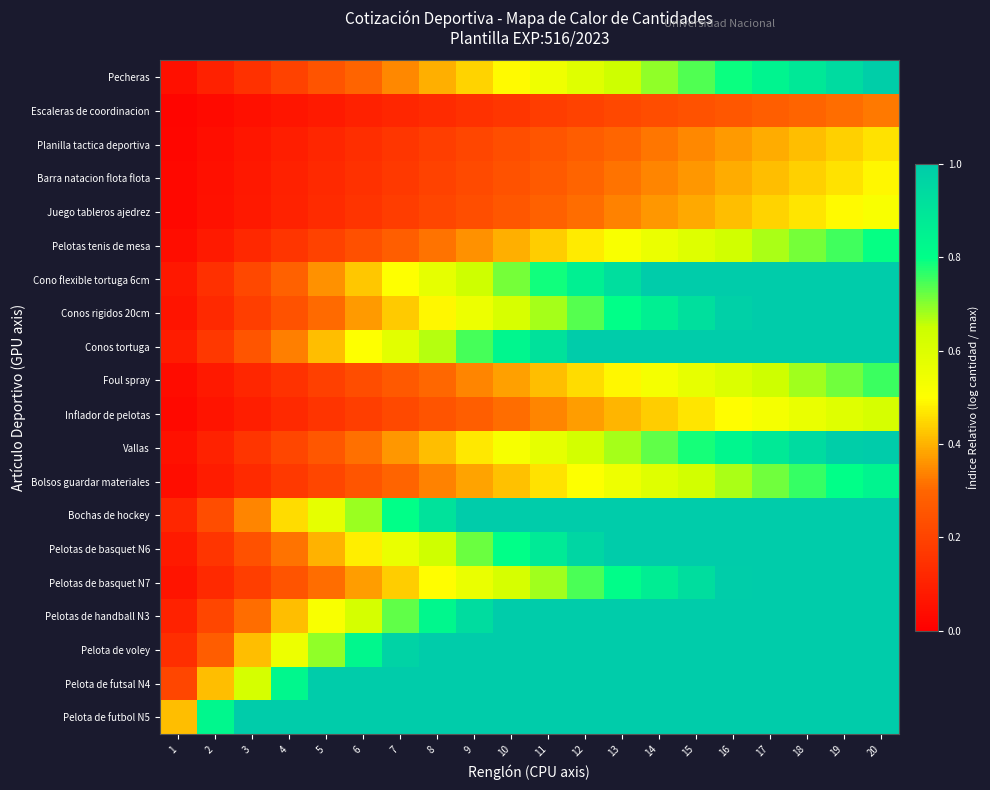

At how many categories does at least one series exceed 5?

8